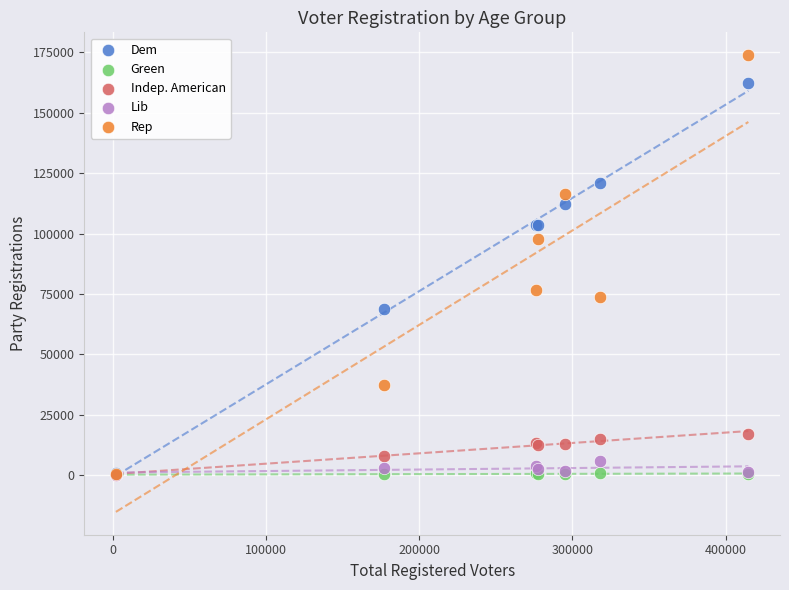

In the Dem series, what Y value is closest to 81607?

68694